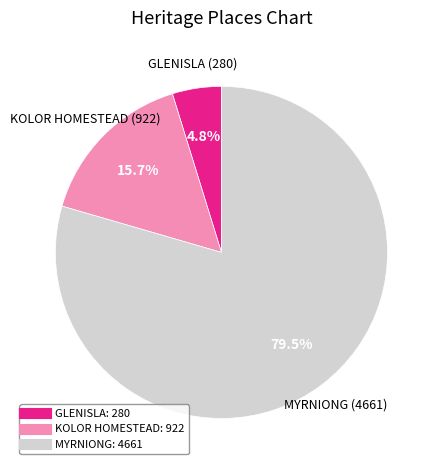

What is the ratio of the value at GLENISLA to the value at MYRNIONG?

0.1